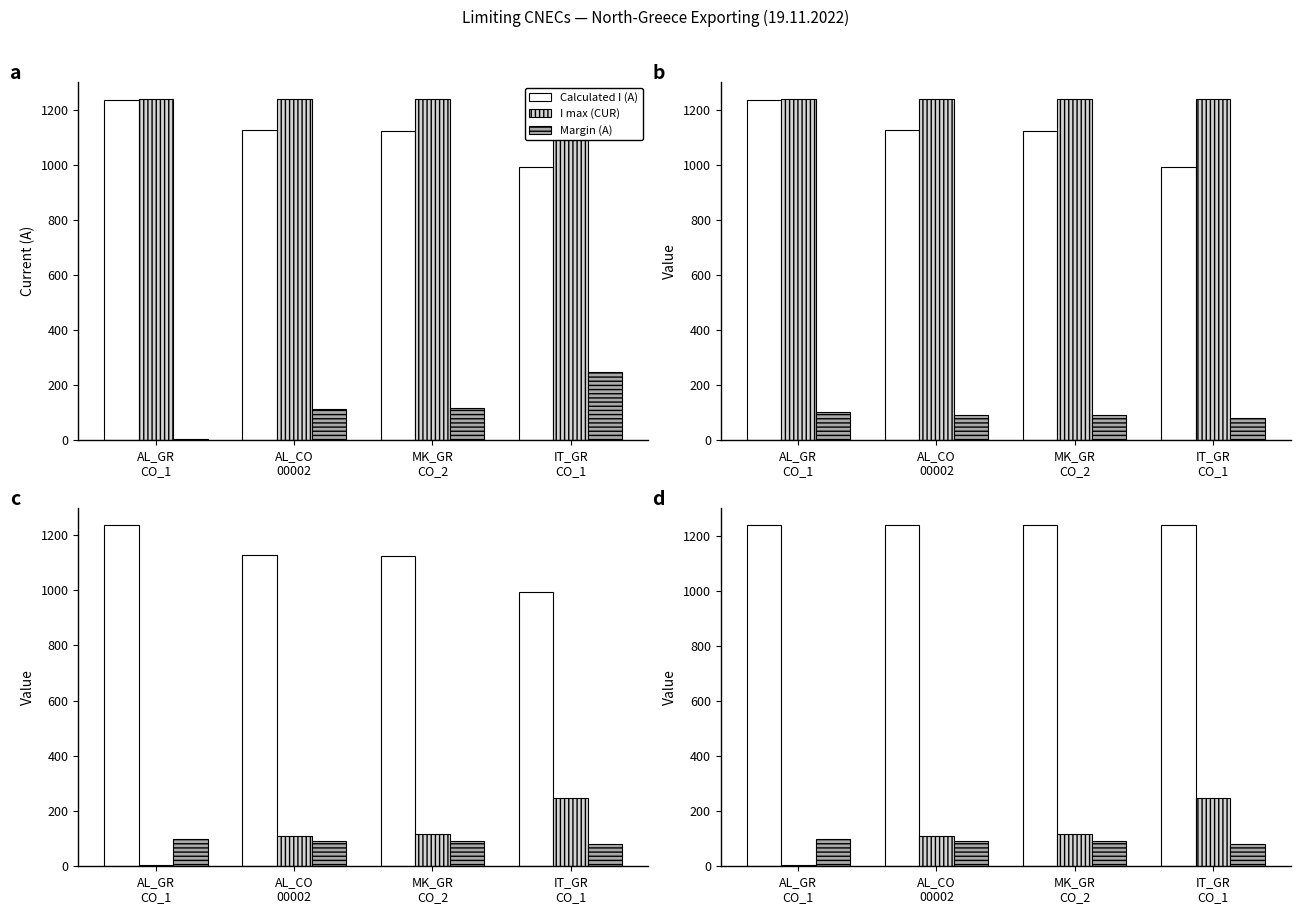

Reading right to left, extract all data points from this chart.

Calculated I (A): IT_GR
CO_1=993	MK_GR
CO_2=1123	AL_CO
00002=1129	AL_GR
CO_1=1235
I max (CUR): IT_GR
CO_1=1240	MK_GR
CO_2=1240	AL_CO
00002=1240	AL_GR
CO_1=1240
Margin (A): IT_GR
CO_1=247	MK_GR
CO_2=117	AL_CO
00002=111	AL_GR
CO_1=5
Loading (%): IT_GR
CO_1=80	MK_GR
CO_2=91	AL_CO
00002=91	AL_GR
CO_1=100